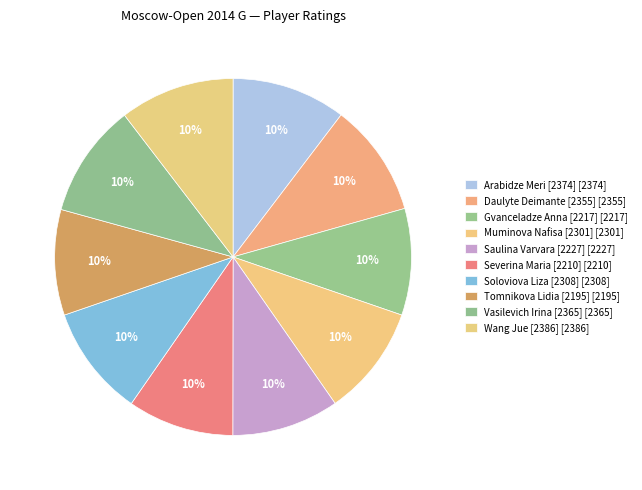

Which slice is the largest?

Wang Jue [2386]